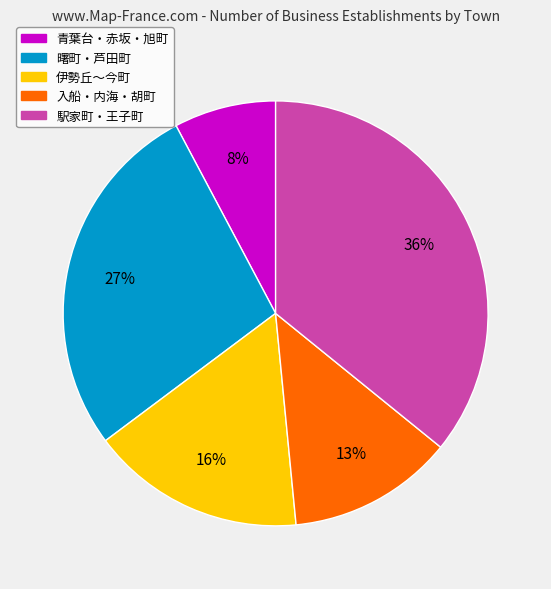

Is there a majority slice in this chart?

No